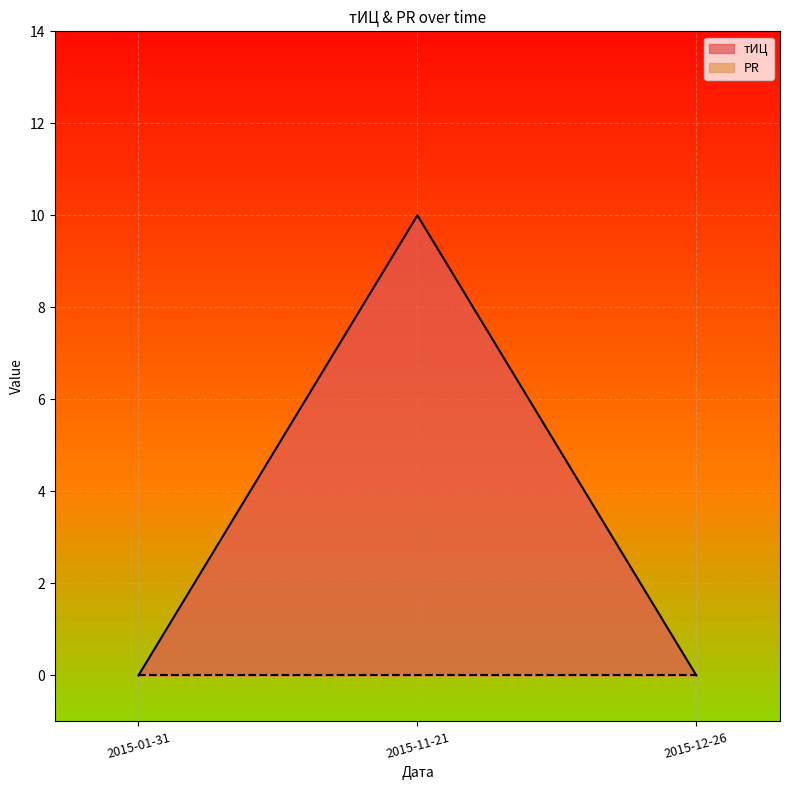

What is the label of the 2nd point from the right?

2015-11-21